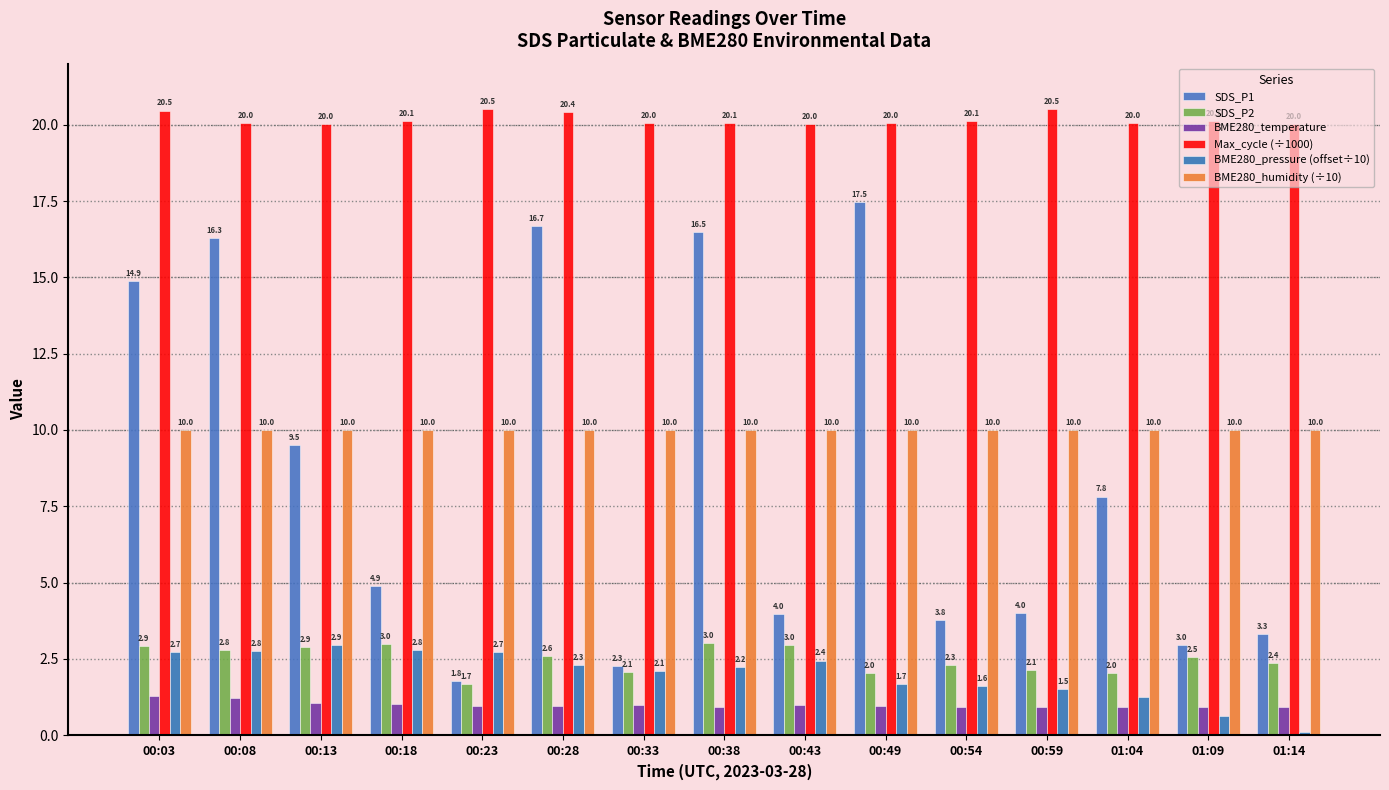

What is the value of the SDS_P1 bar at the 5th from the left?

1.8